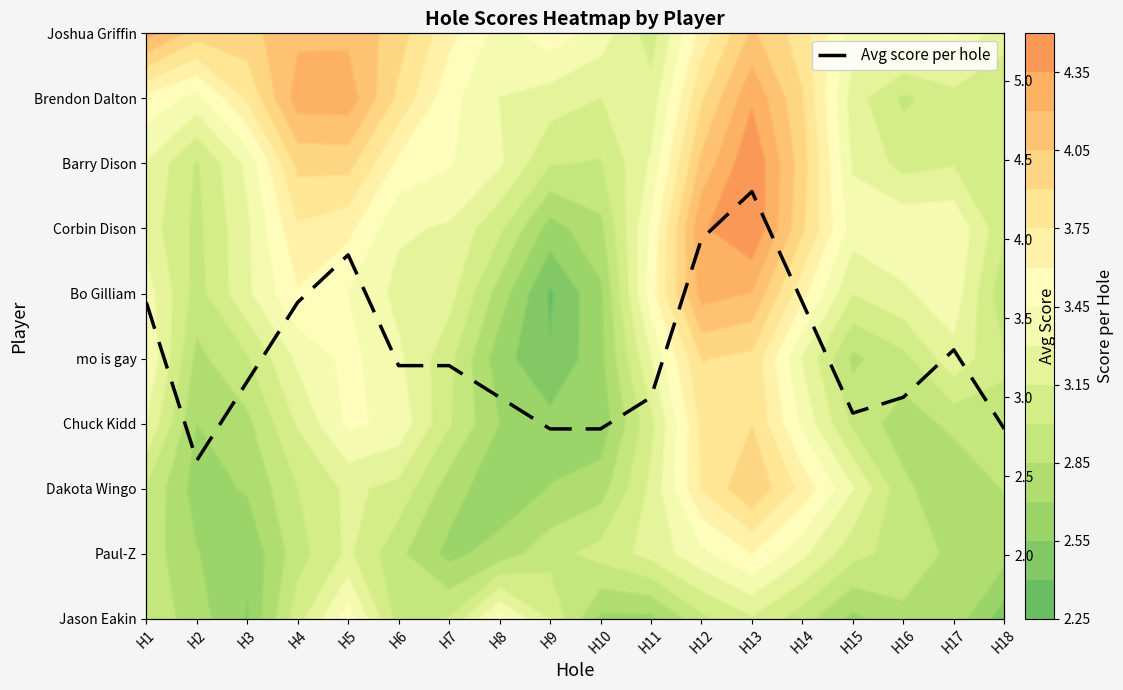

Rank the categories by value from lowest to highest.

H2, H9, H10, H18, H15, H8, H11, H16, H3, H6, H7, H17, H1, H4, H14, H5, H12, H13